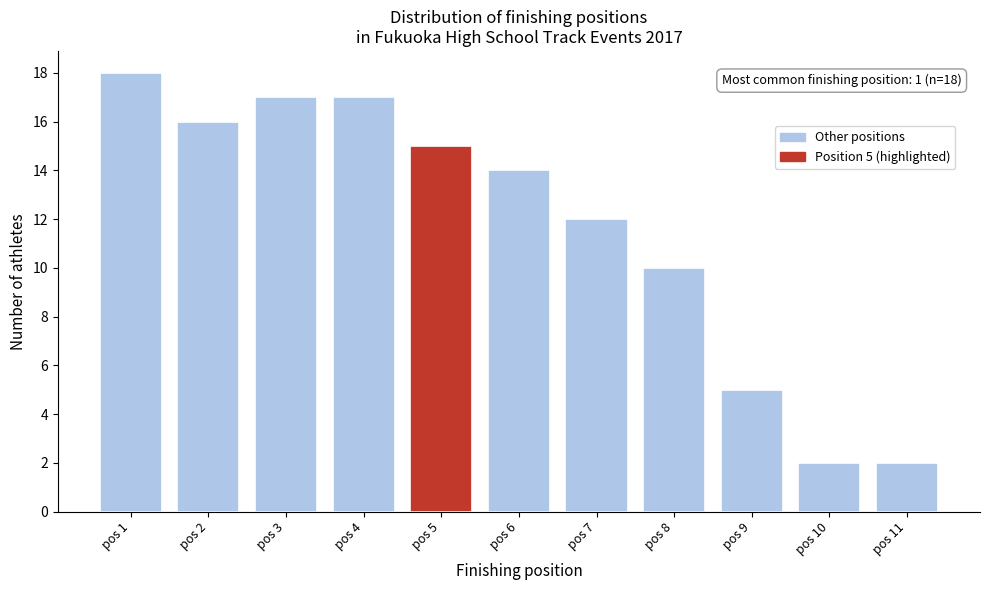

Reading left to right, extract all data points from this chart.

18	16	17	17	15	14	12	10	5	2	2